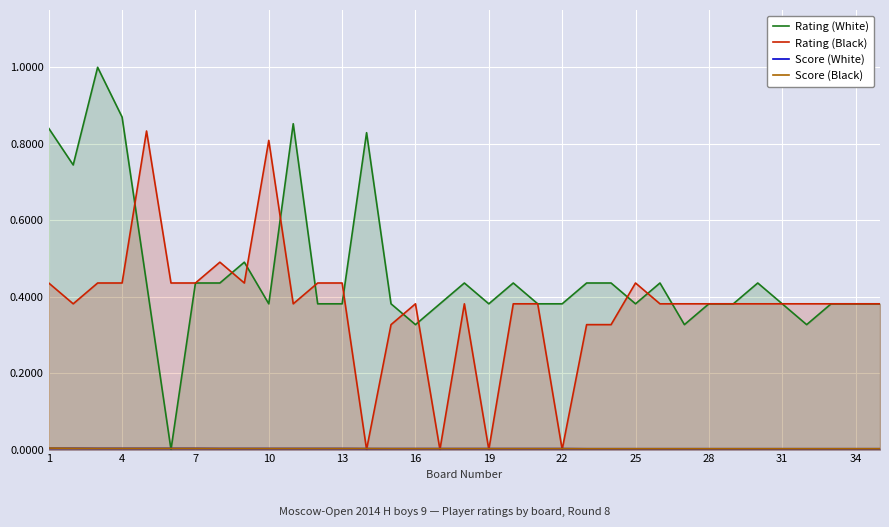

What is the greatest value displayed?

1.0